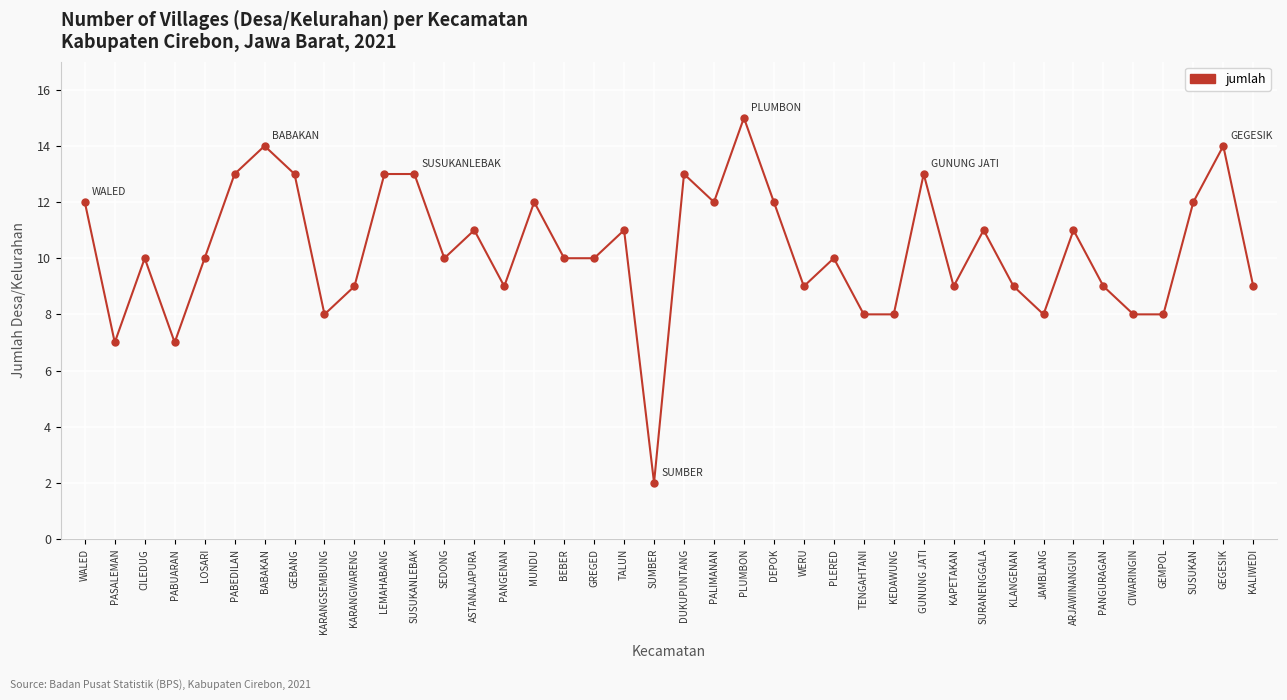

Where is the first local minimum?

PASALEMAN